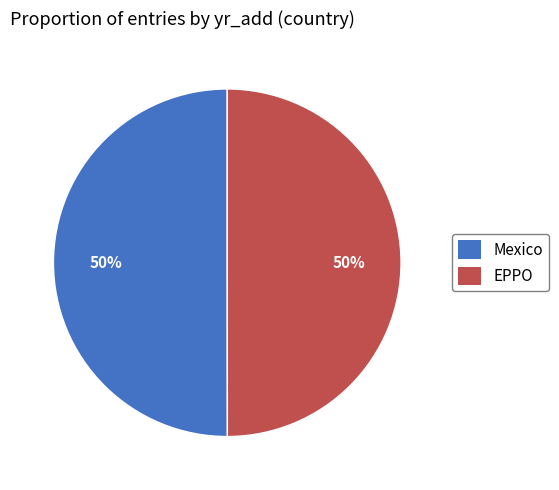

Do EPPO and Mexico together represent more than half of the pie?

Yes